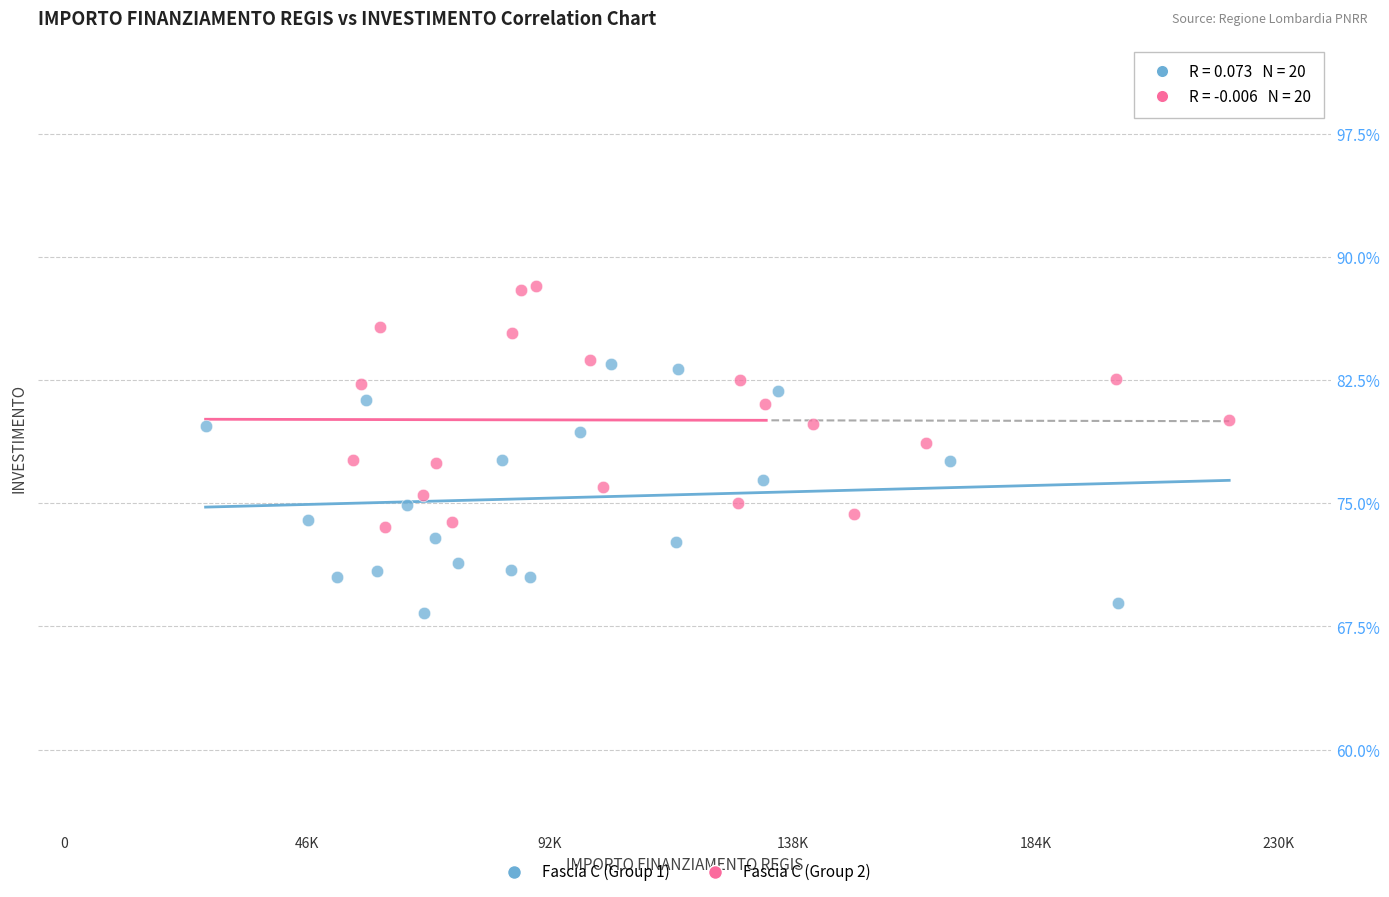

Which series contains the lowest Y value?

Fascia C (Group 1)